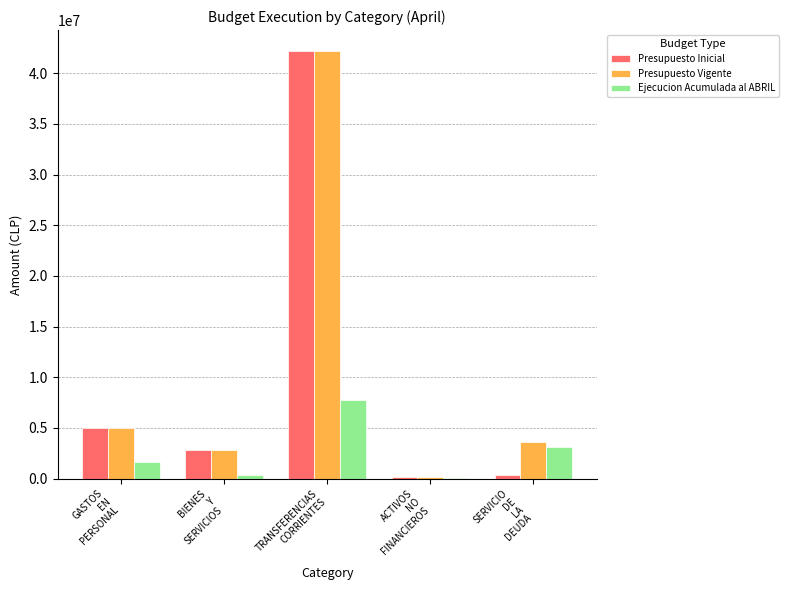

How many categories are shown in the chart?

5